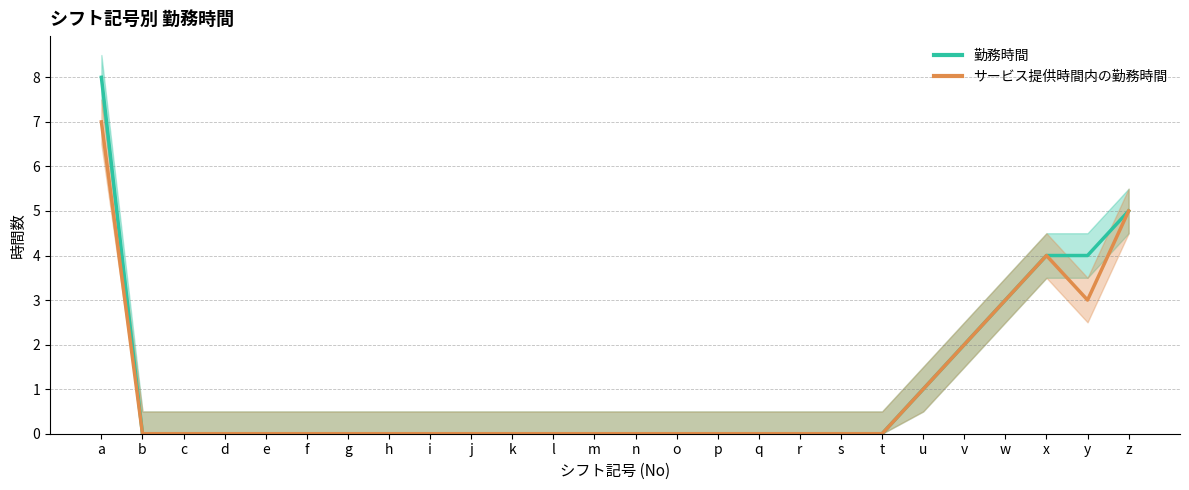

True or false: サービス提供時間内の勤務時間 has more than 2 interior local peaks.

False